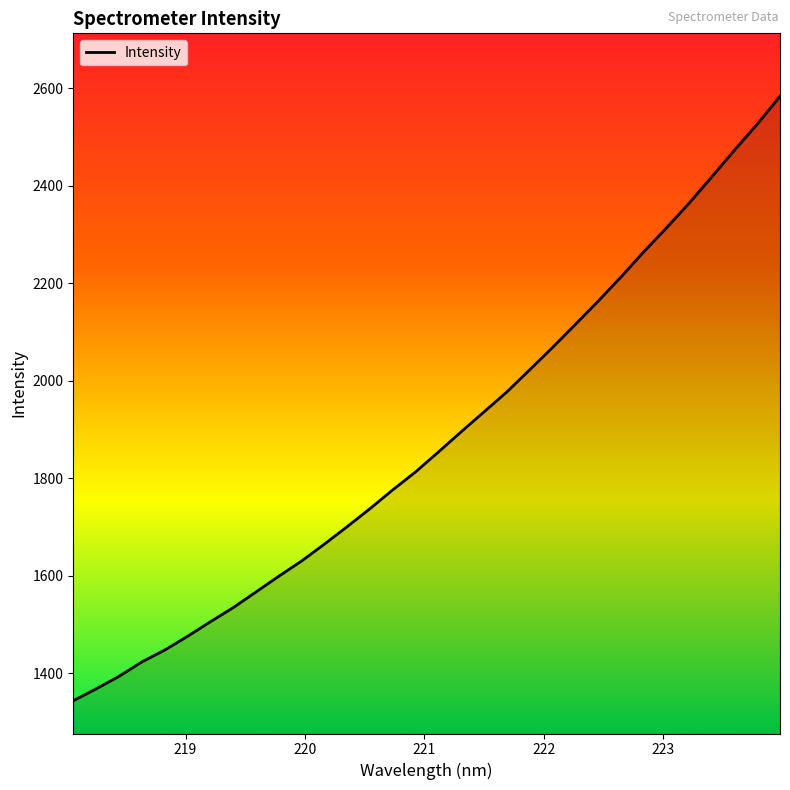

What is the difference between the maximum and minimum values?

1239.7